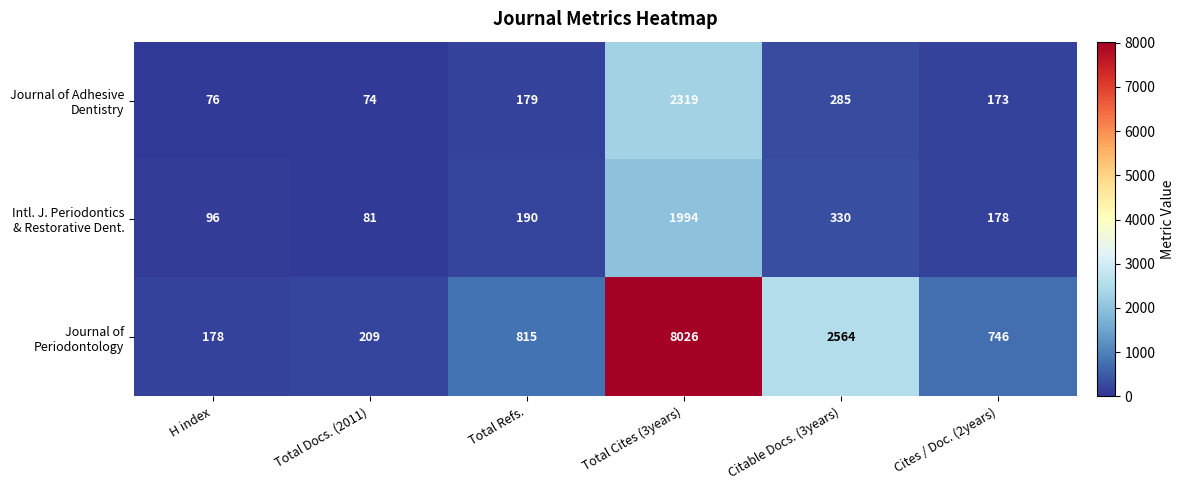

Which category has the lowest value across all series?

Total Docs. (2011)